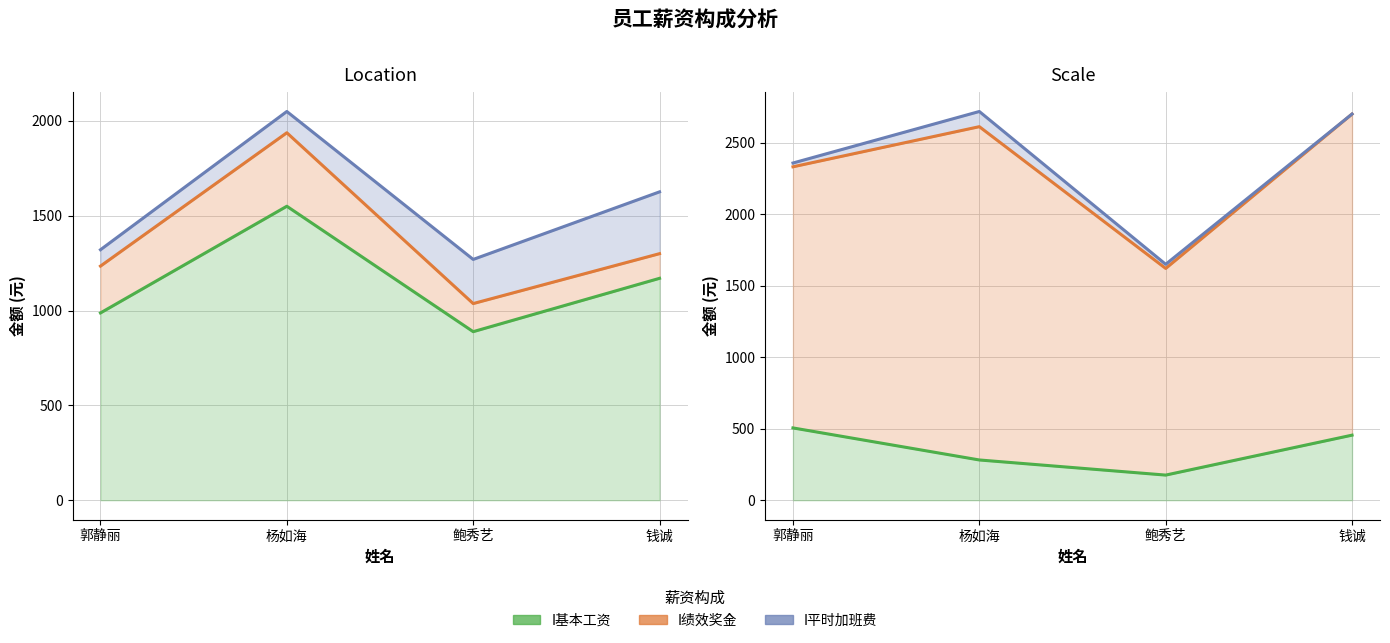

What is the total value across all series at 杨如海?

11150.4